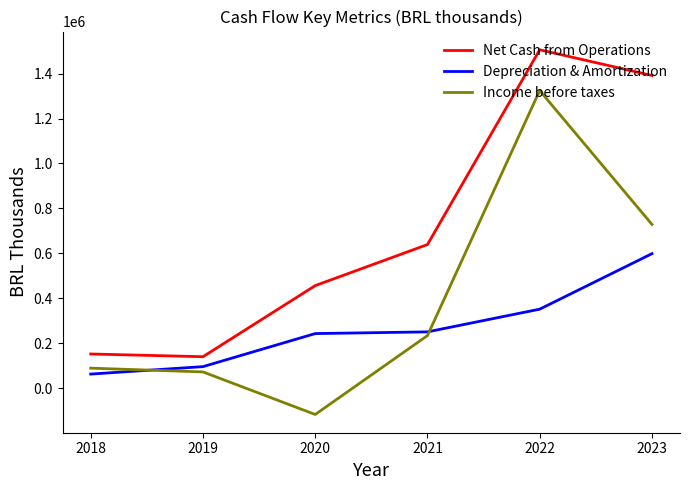

What is the sum of the Income before taxes values at 2022 and 2018?

1413294